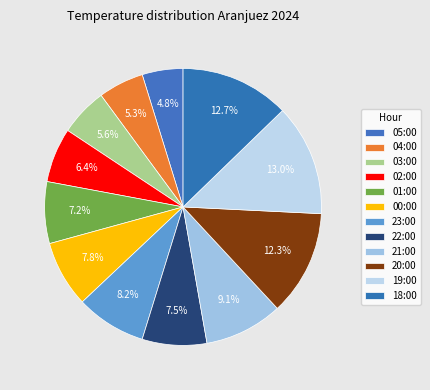

Which slice is the smallest?

05:00